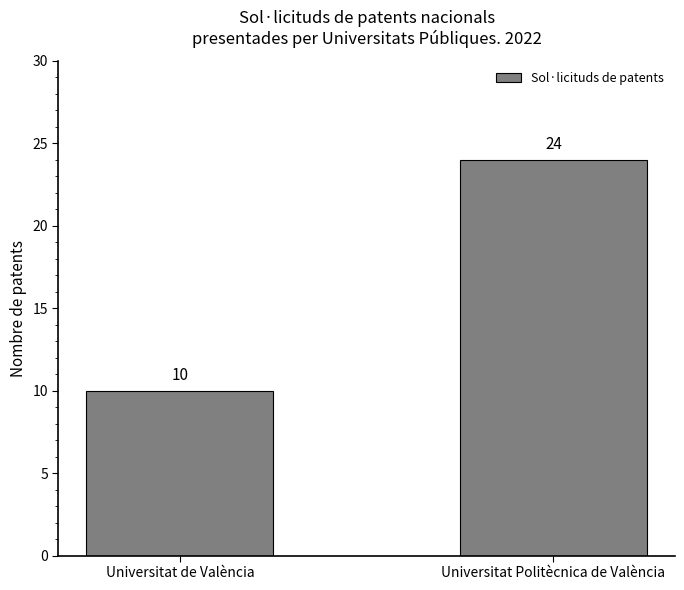

Does the chart contain stacked bars?

No